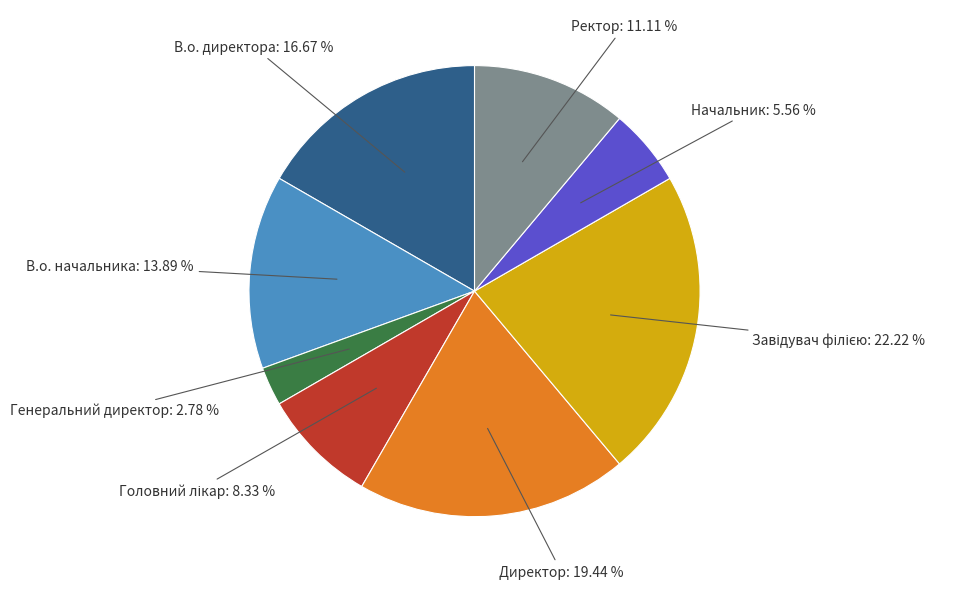

Count the number of slices in the pie.

8